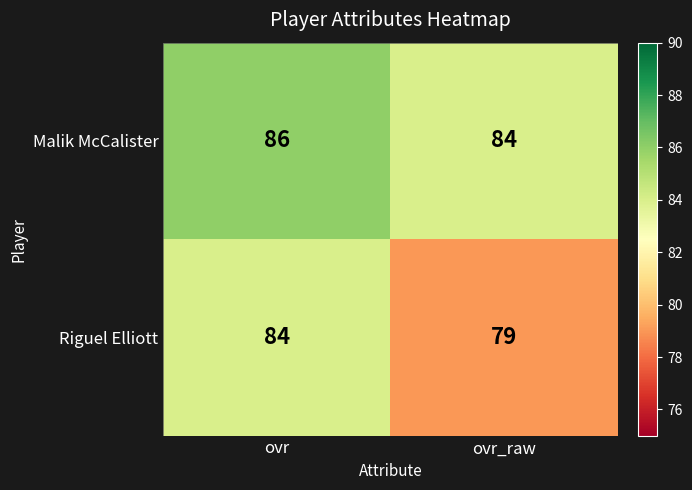

Reading left to right, transcribe all the data shown in this chart.

Malik McCalister: ovr=86	ovr_raw=84
Riguel Elliott: ovr=84	ovr_raw=79